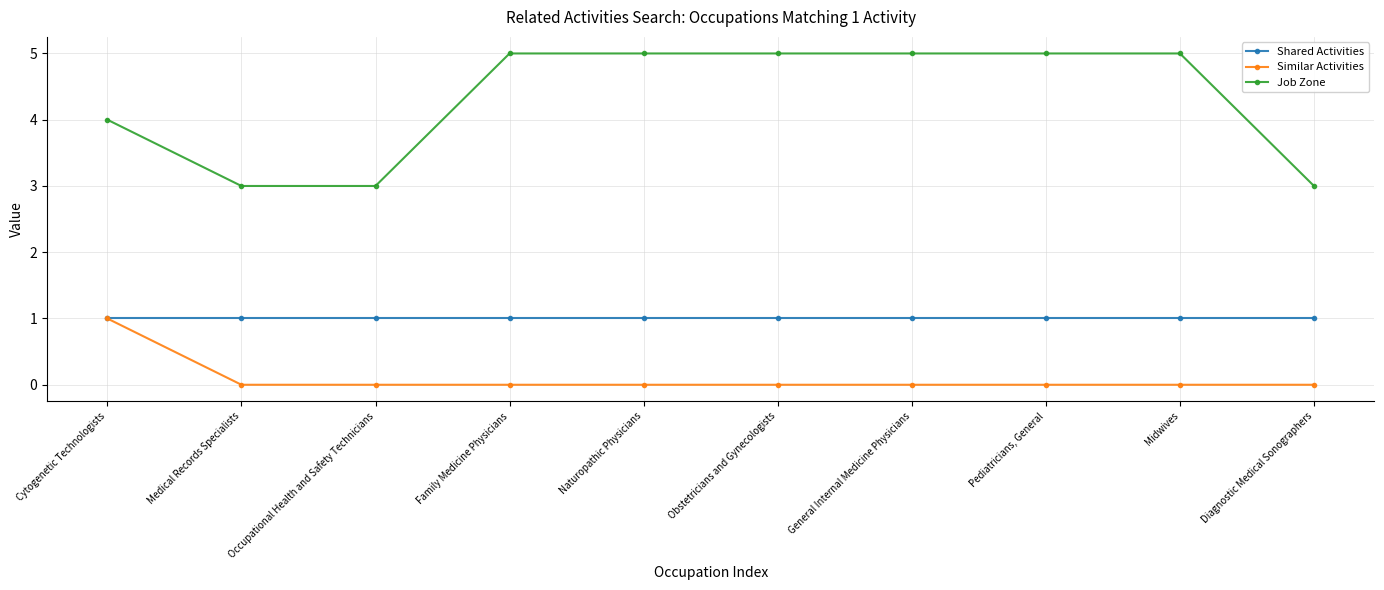

What is the label of the 9th point from the left?

Midwives